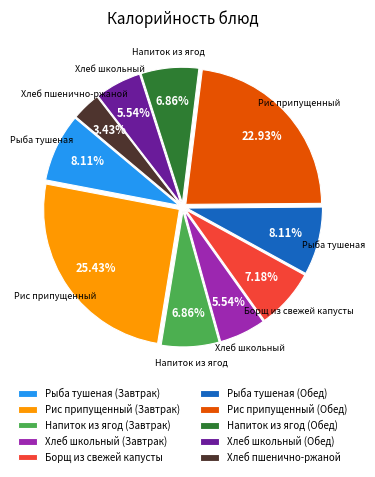

What portion of the pie excludes Напиток из ягод (Завтрак)?

93.1%